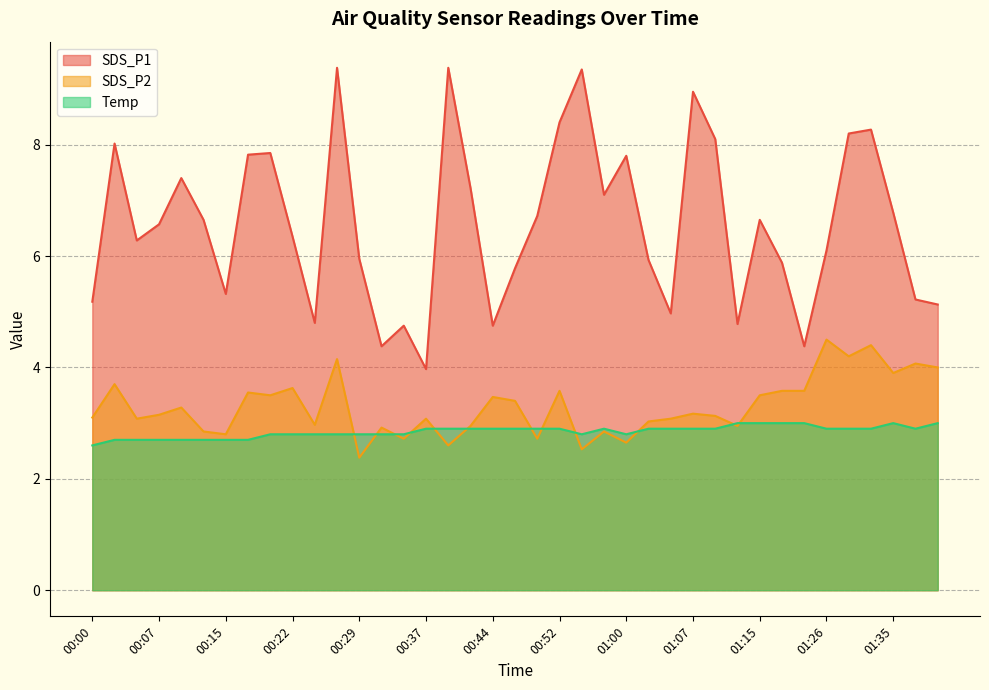

Reading left to right, list all the values displayed in this chart.

SDS_P1: 5.2	8.0	6.3	6.6	7.4	6.7	5.3	7.8	7.8	6.3	4.8	9.4	6.0	4.4	4.8	4.0	9.4	7.2	4.8	5.8	6.7	8.4	9.3	7.1	7.8	5.9	5.0	8.9	8.1	4.8	6.7	5.9	4.4	6.1	8.2	8.3	6.8	5.2	5.1
SDS_P2: 3.1	3.7	3.1	3.1	3.3	2.9	2.8	3.5	3.5	3.6	3.0	4.2	2.4	2.9	2.7	3.1	2.6	3.0	3.5	3.4	2.7	3.6	2.5	2.9	2.6	3.0	3.1	3.2	3.1	3.0	3.5	3.6	3.6	4.5	4.2	4.4	3.9	4.1	4.0
Temp: 2.6	2.7	2.7	2.7	2.7	2.7	2.7	2.7	2.8	2.8	2.8	2.8	2.8	2.8	2.8	2.9	2.9	2.9	2.9	2.9	2.9	2.9	2.8	2.9	2.8	2.9	2.9	2.9	2.9	3.0	3.0	3.0	3.0	2.9	2.9	2.9	3.0	2.9	3.0